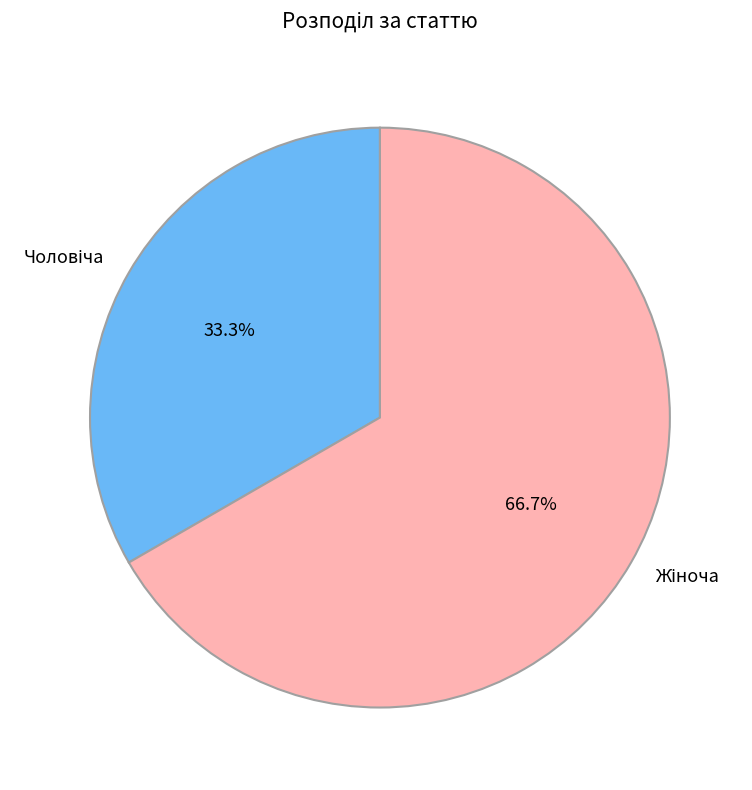

Count the number of slices in the pie.

2